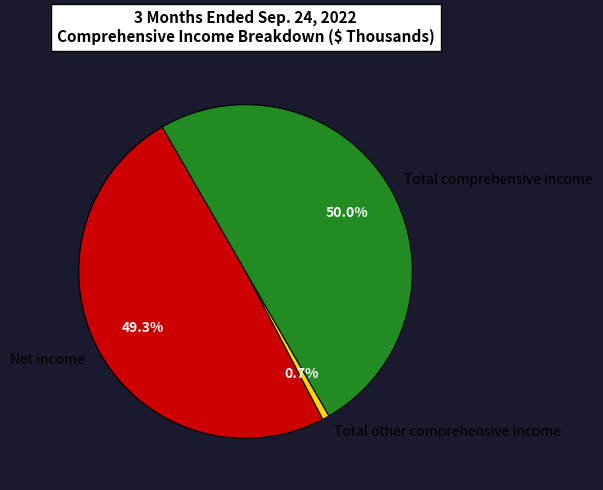

To the nearest percent, what is the combined percentage of Net income and Total comprehensive income?

99%